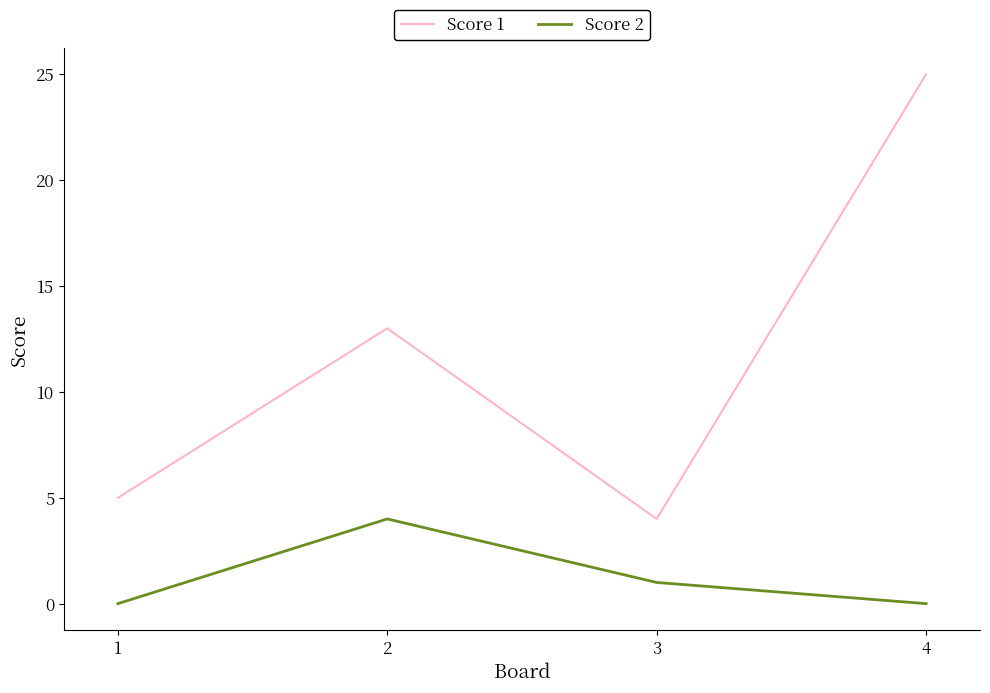

What is the sum of all Score 2 values?

5